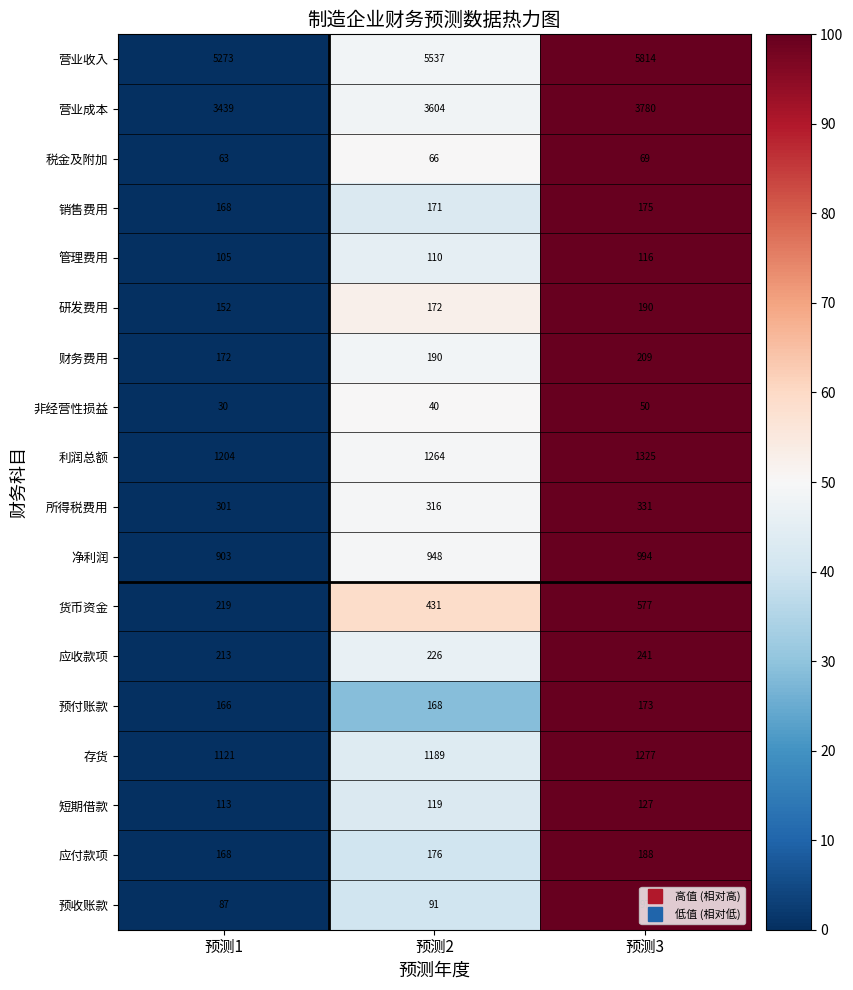

What is the difference between the highest and lowest values at 预测2?

5497